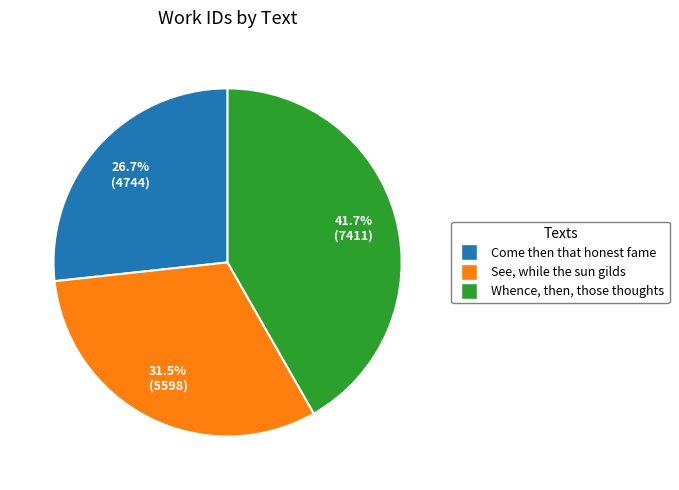

Which category has the smallest portion of the pie?

Come then that honest fame